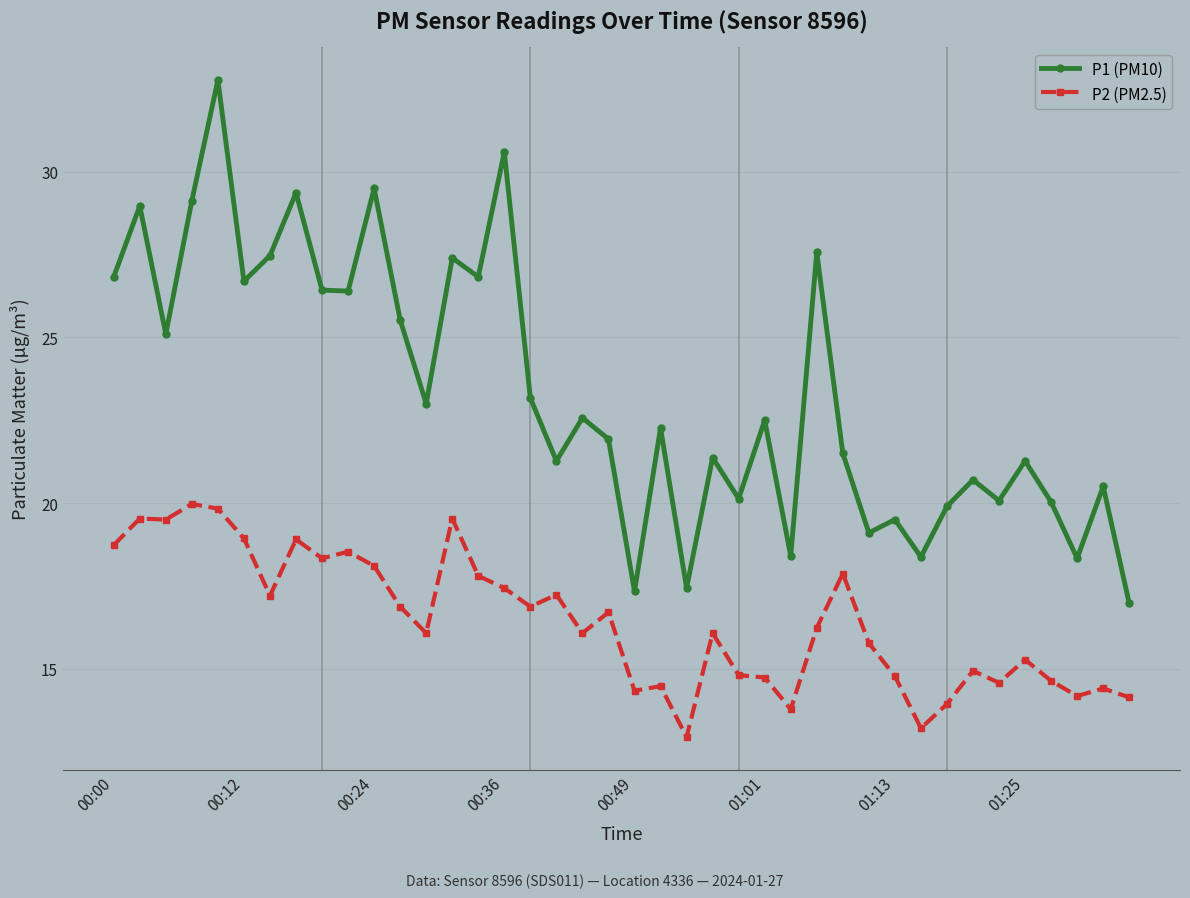

True or false: P2 (PM2.5) has more than 2 points higher than both neighbors.

True